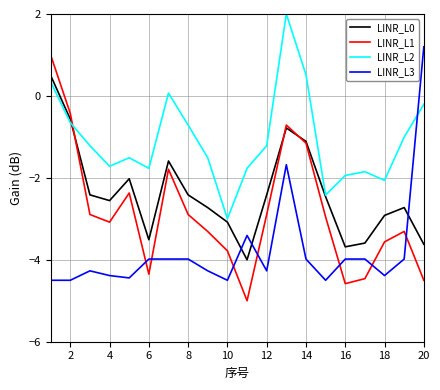

List the series in order of their overall mean, highest first.

LINR_L2, LINR_L0, LINR_L1, LINR_L3